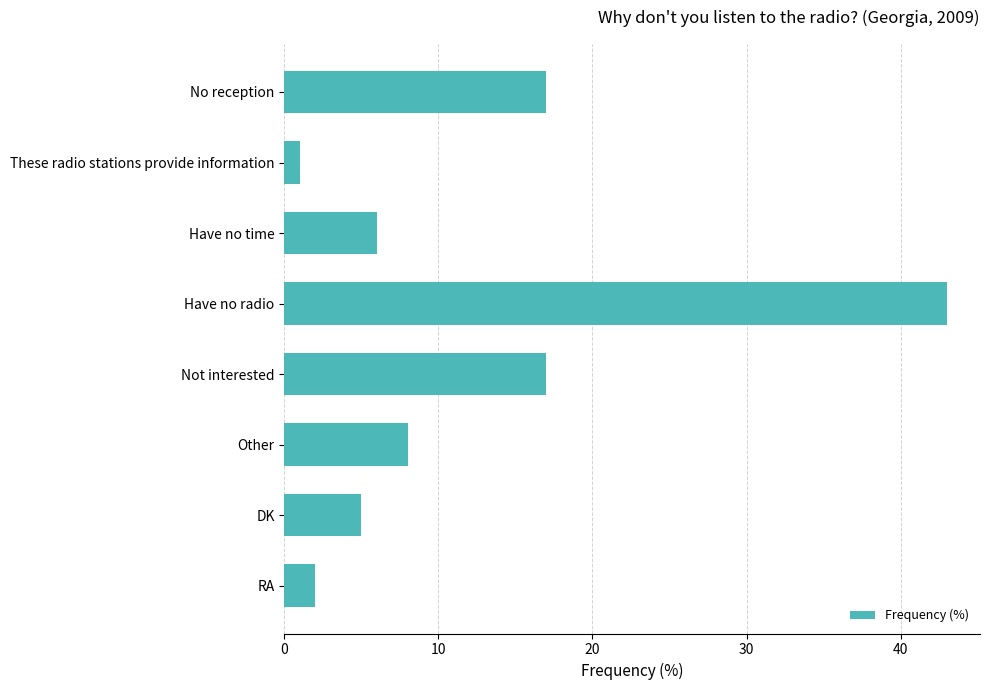

What is the change in value from Have no time to Not interested?

+11